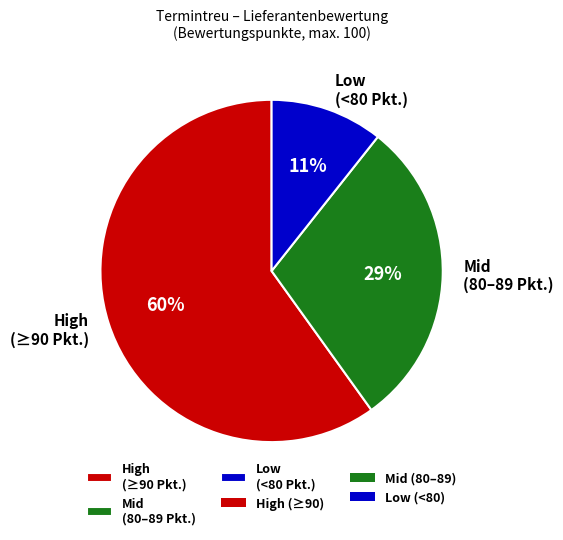

Is it true that Mid (80–89 Pkt.) is 43% of the pie?

False